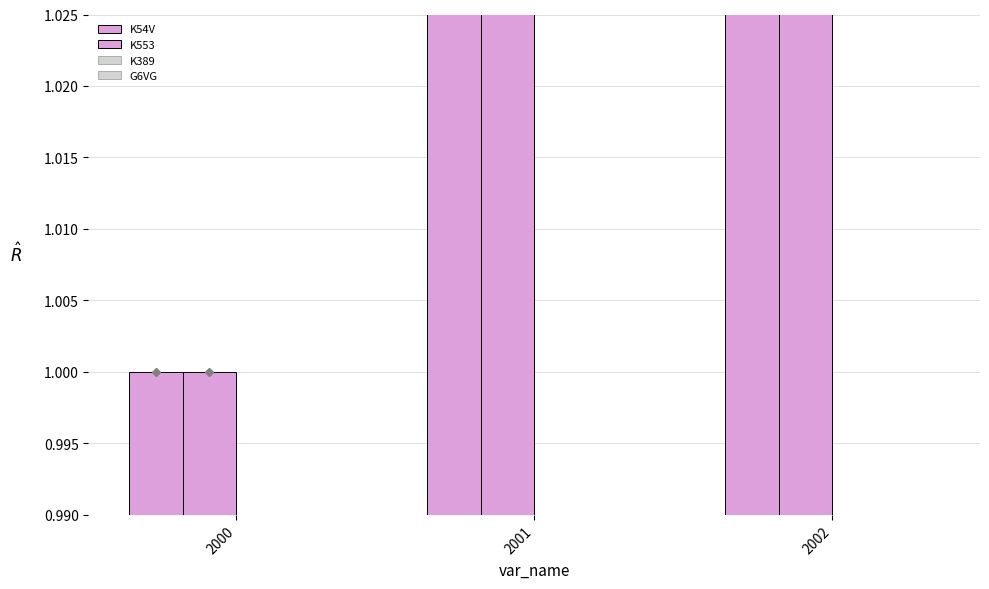

Are the bars horizontal?

No